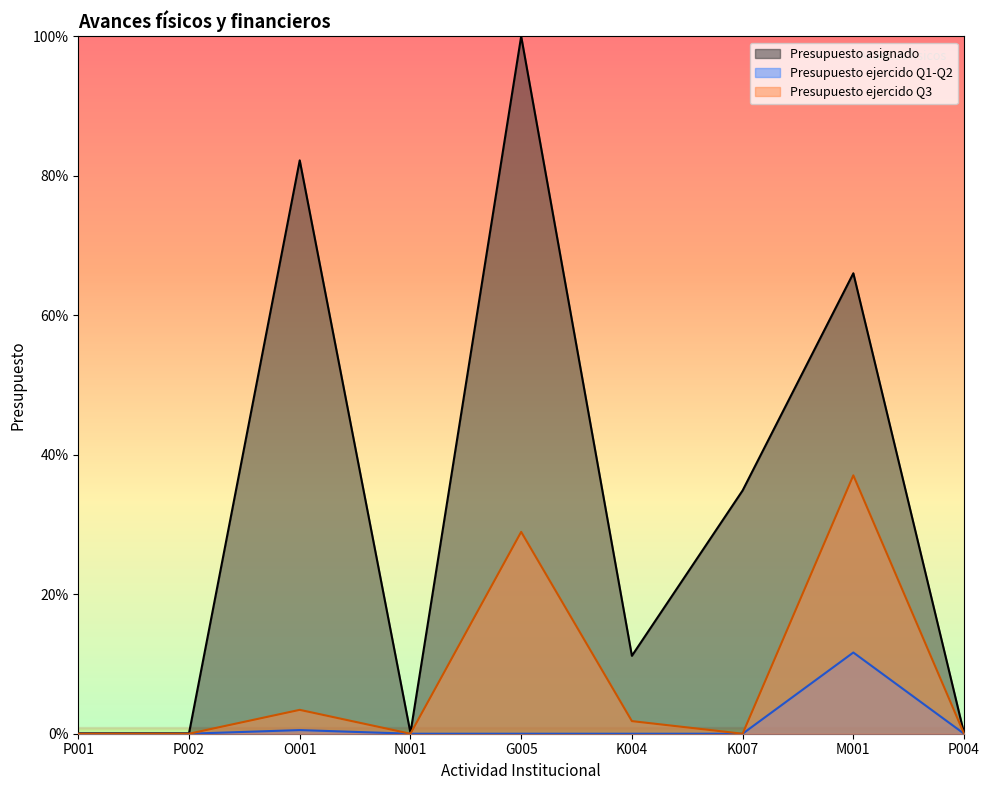

What position from the left is P001?

1